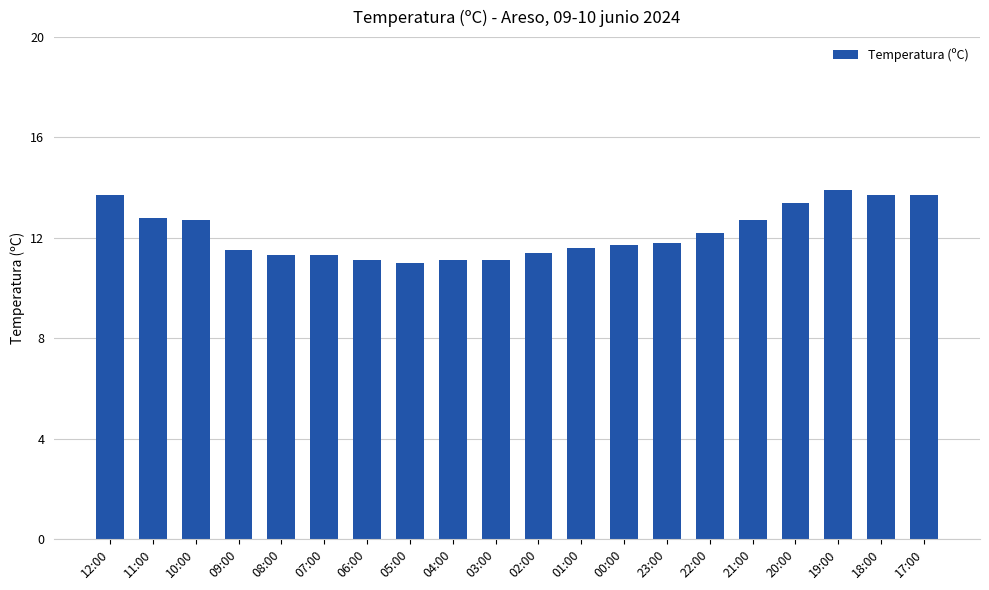

What is the minimum value shown in the chart?

11.0